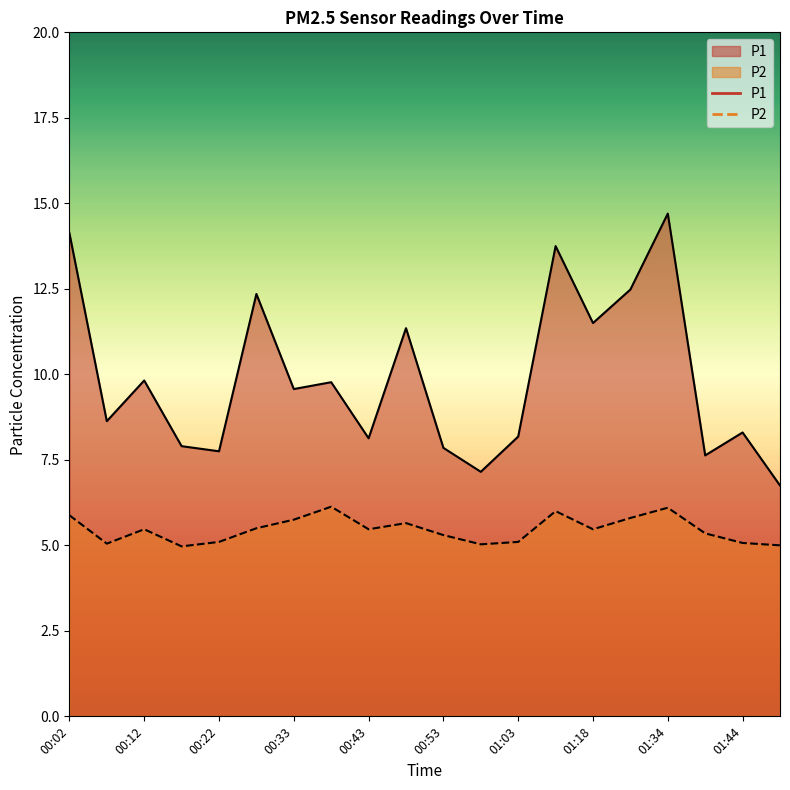

At which category does P1 reach its first local peak?

00:12